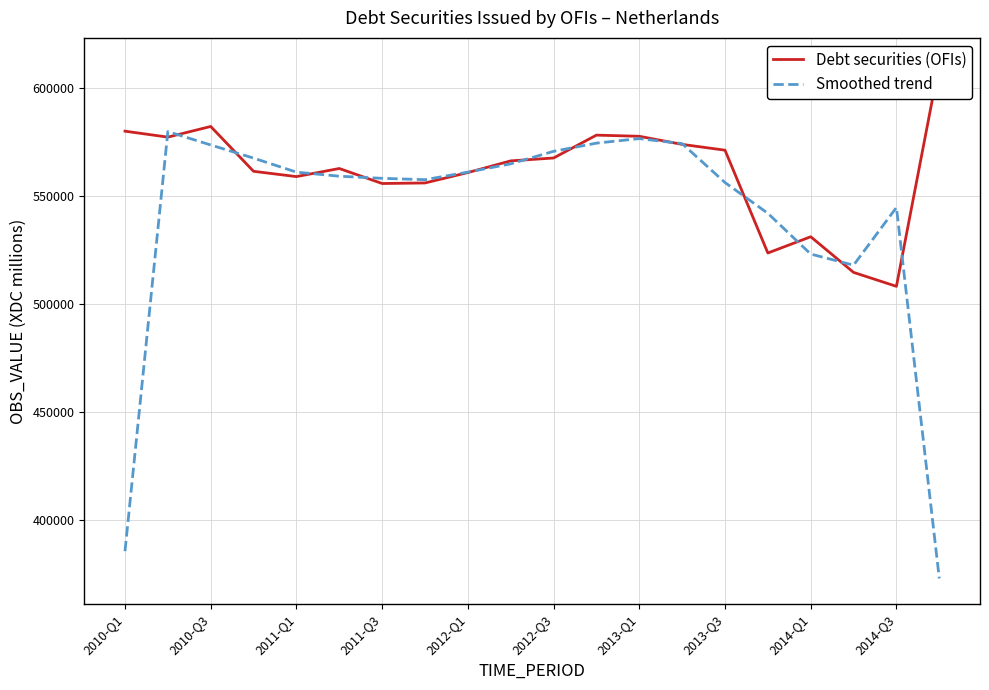

What is the sum of the Smoothed trend values at 15 and 19?

915108.3